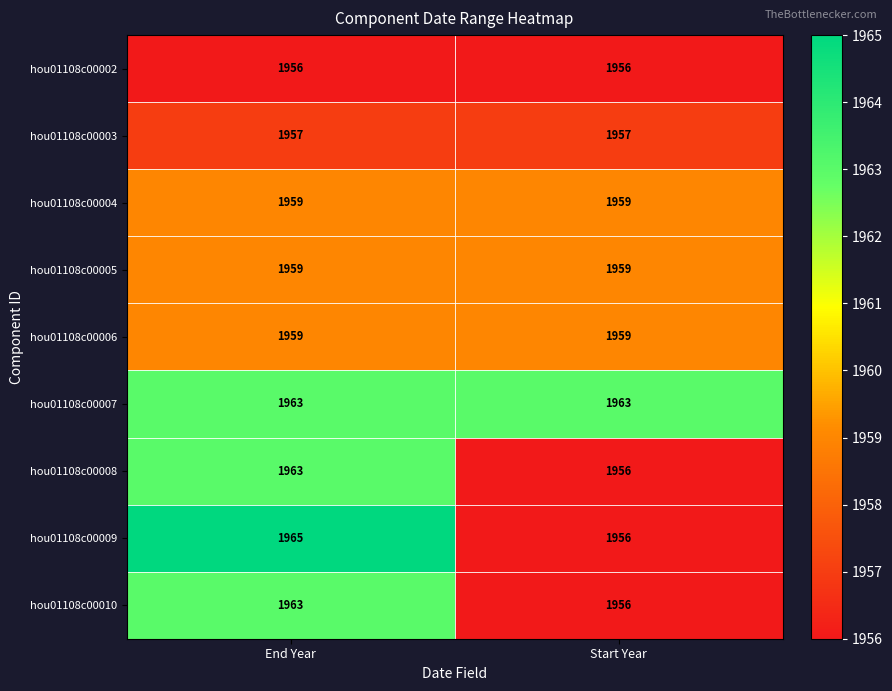

Which series changed the most between End Year and Start Year?

hou01108c00009